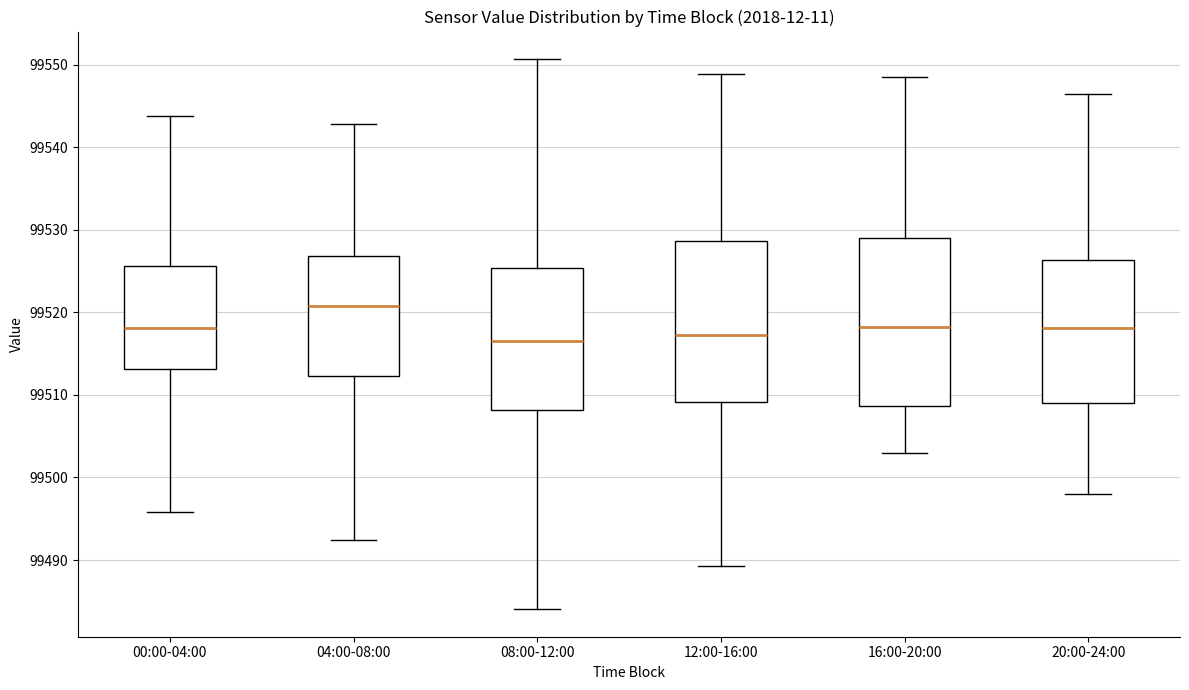

Reading left to right, transcribe this box plot: for each box, give where its median line is, the range the box spans, and where its two whiskers end, as read against the y-axis. The values are not printed on the chart, so give them approximately, as read against the axis.

00:00-04:00: median 99518, box 99513 to 99526, whiskers 99496 to 99544
04:00-08:00: median 99521, box 99512 to 99527, whiskers 99492 to 99543
08:00-12:00: median 99517, box 99508 to 99525, whiskers 99484 to 99551
12:00-16:00: median 99517, box 99509 to 99529, whiskers 99489 to 99549
16:00-20:00: median 99518, box 99509 to 99529, whiskers 99503 to 99549
20:00-24:00: median 99518, box 99509 to 99526, whiskers 99498 to 99546